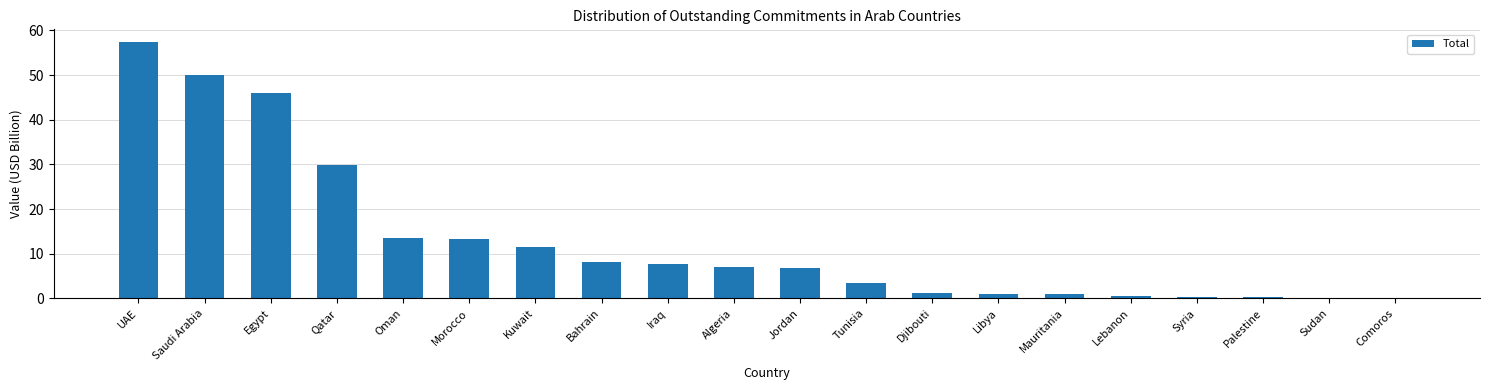

What is the difference between the values at UAE and Egypt?

11.3